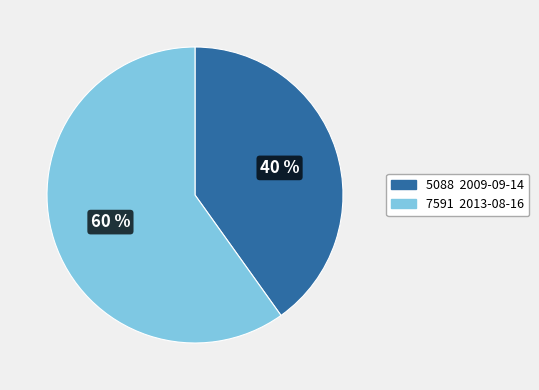

To the nearest percent, what is the average slice percentage?

50%